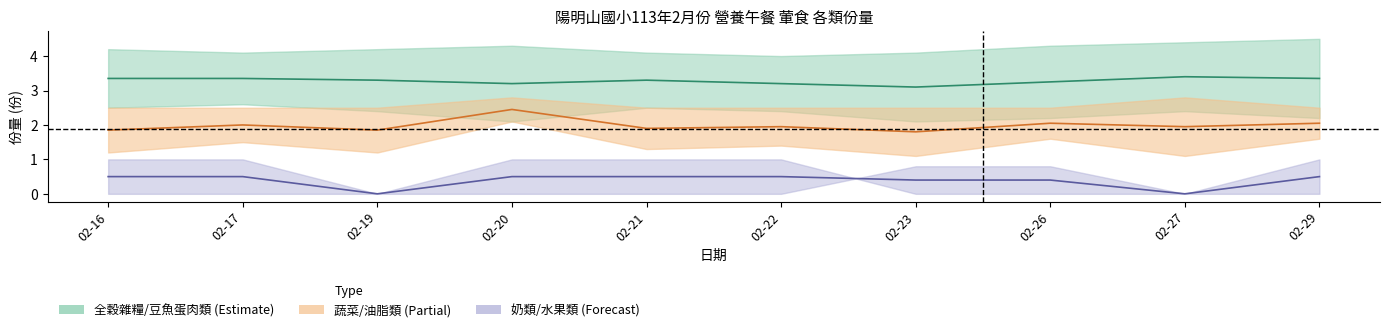

True or false: 豆魚蛋肉類(份) has more than 2 points higher than both neighbors.

False